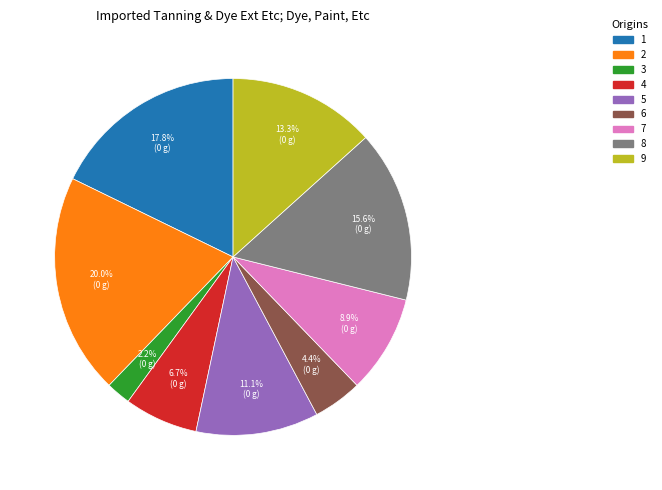

Which has a higher value, 8 or 4?

8